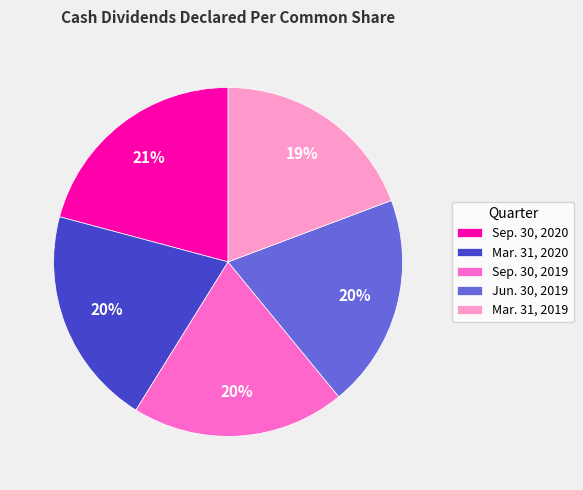

How many slices are in this pie chart?

5